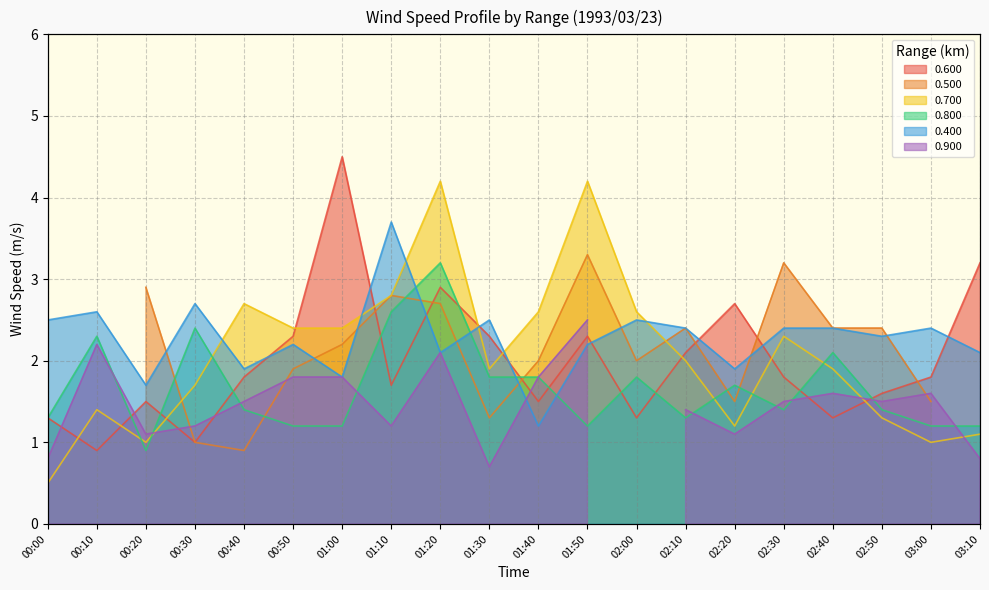

What is the label of the 14th point from the left?

02:10